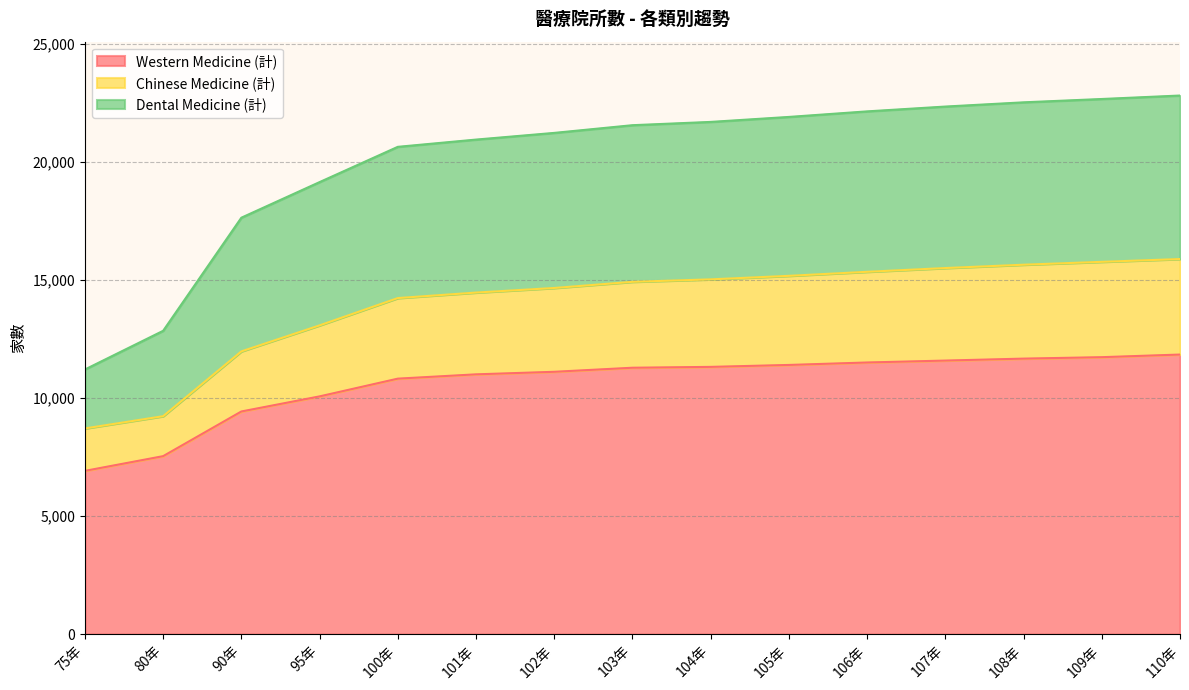

Where is Dental Medicine (計) nearest to the value 17001?

90年